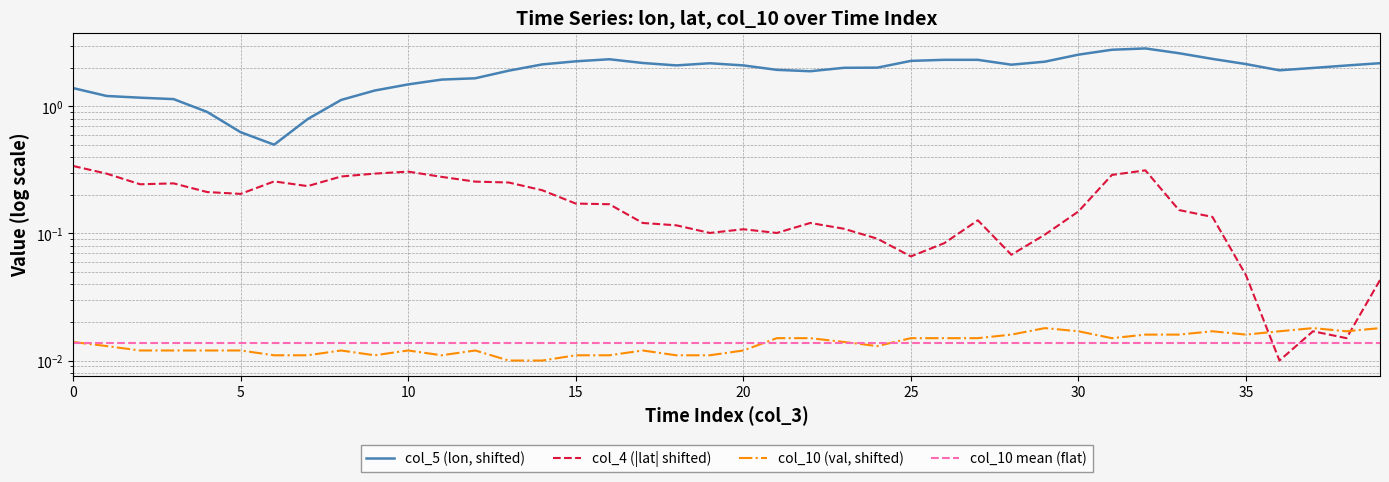

Count the number of data series in this chart.

4